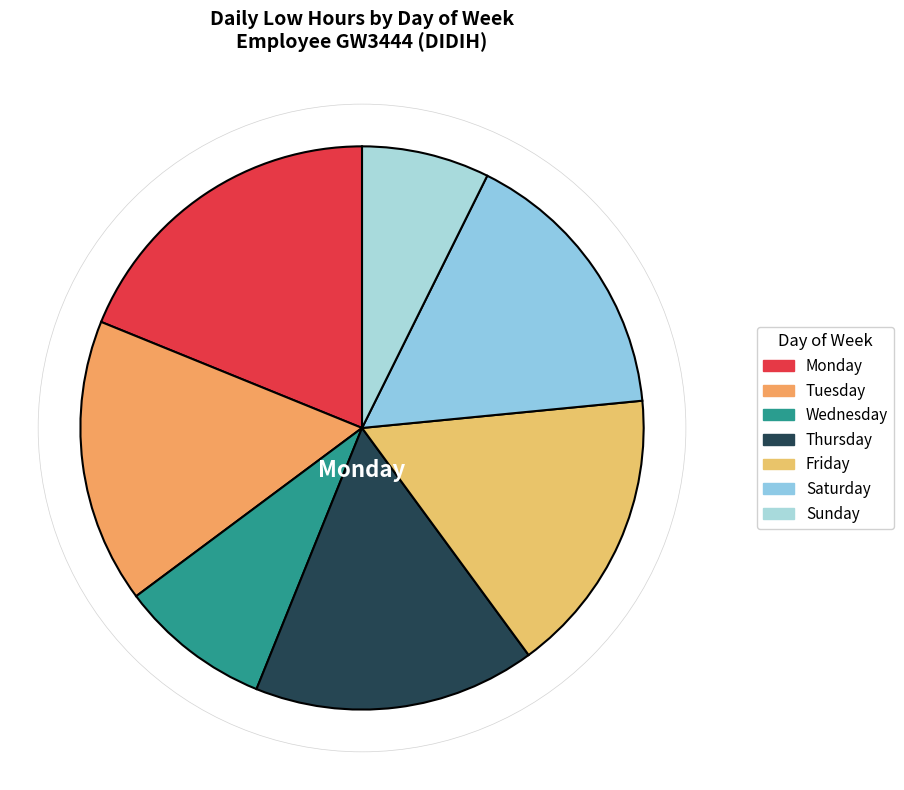

What is the smallest slice in the pie chart?

Sunday